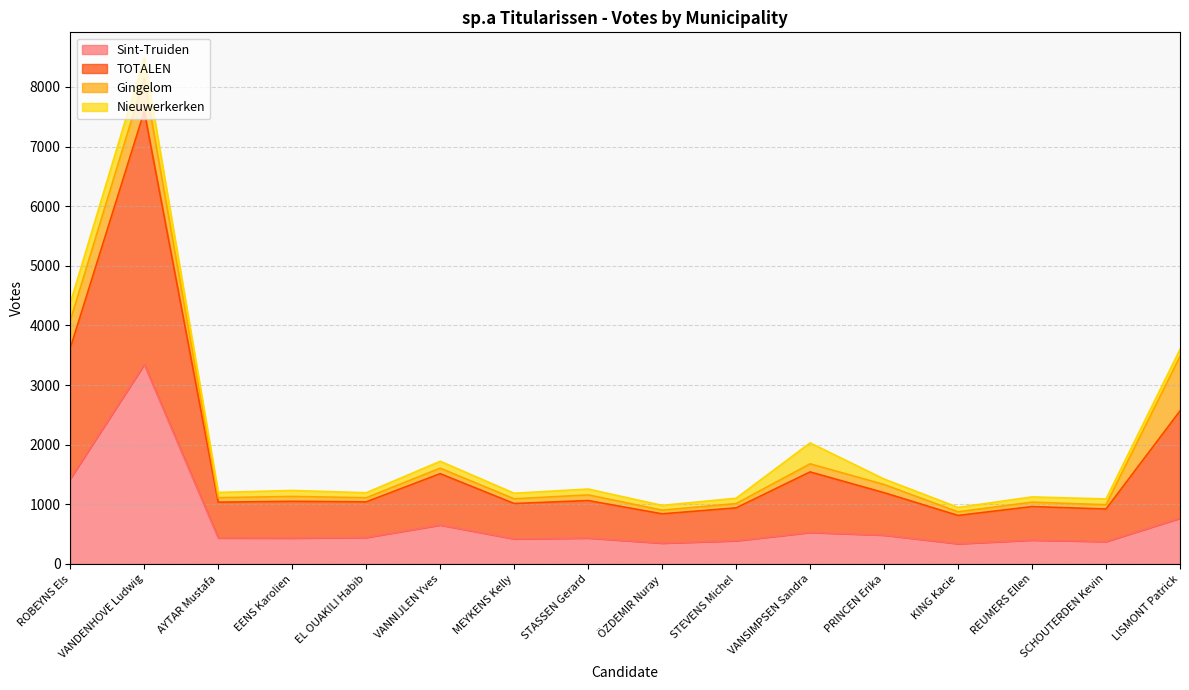

At which category is the sum across all series the highest?

VANDENHOVE Ludwig